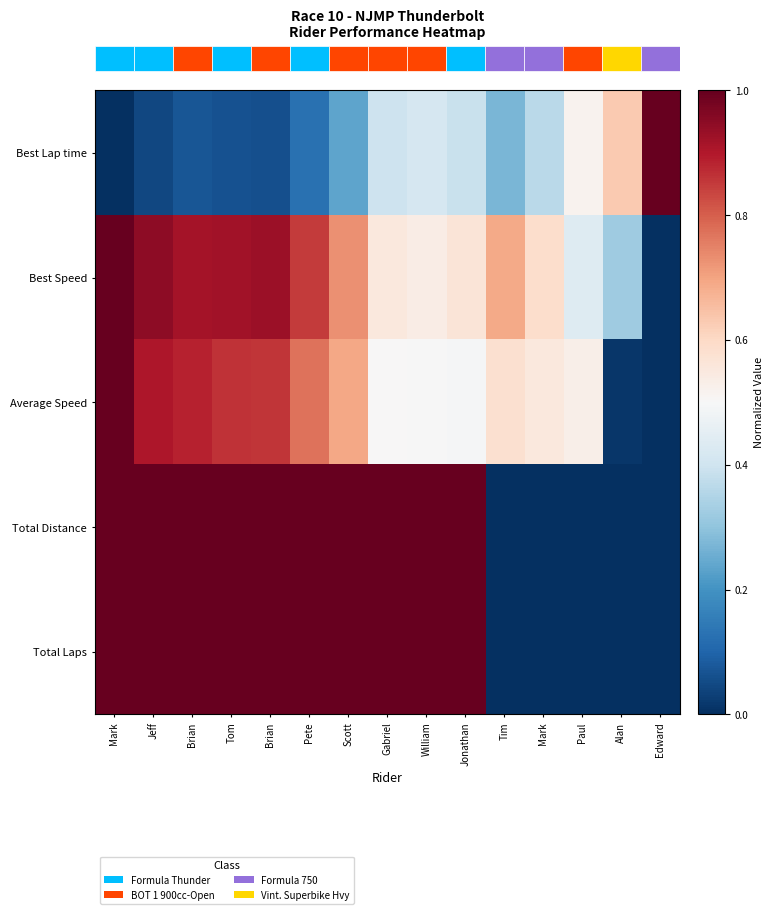

How many data points in Average Speed are above 0?

14